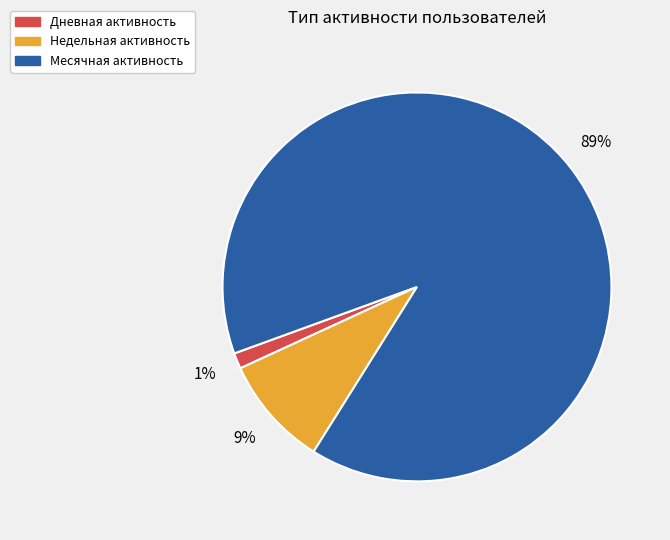

What is the majority slice?

Месячная